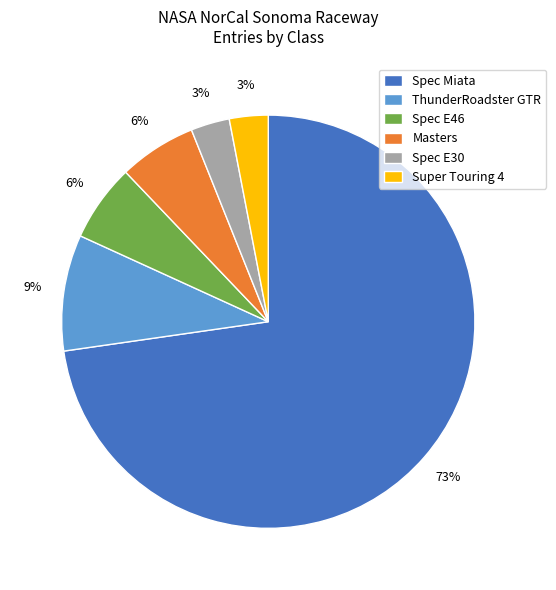

Is it true that Spec Miata is 66% of the pie?

False